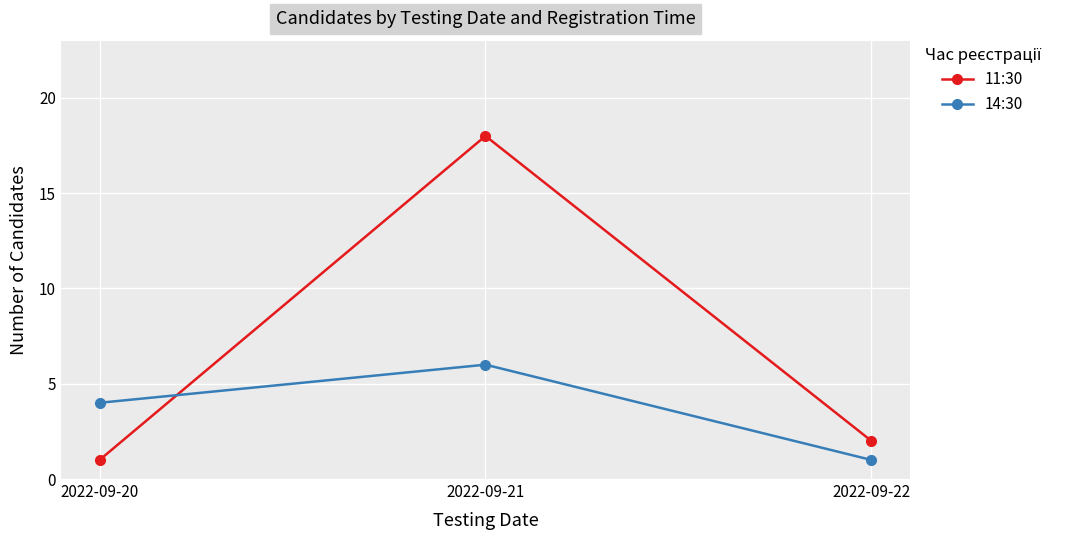

At how many categories does at least one series exceed 14?

1